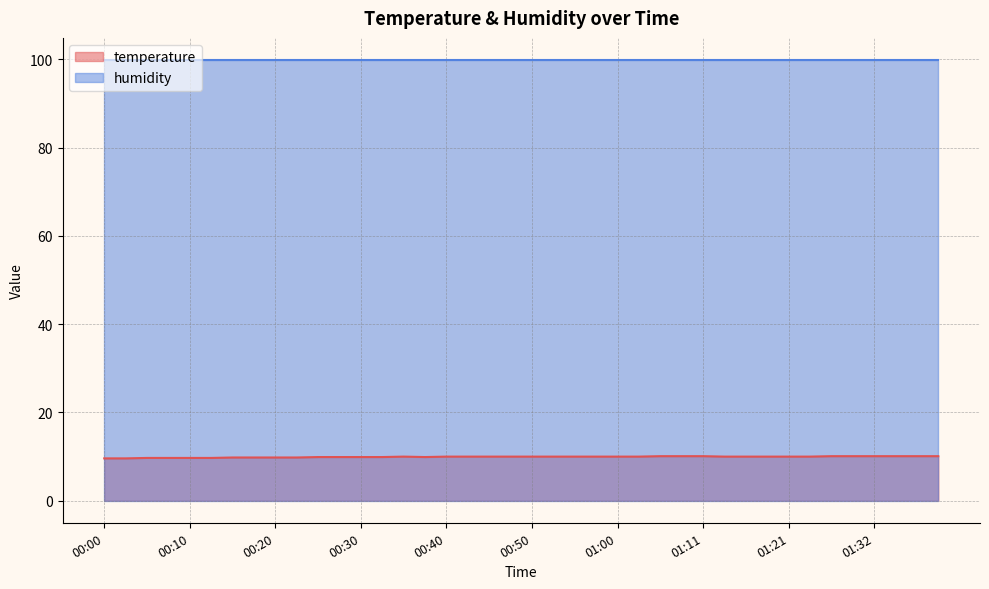

Does the chart display data point markers on the line(s)?

No